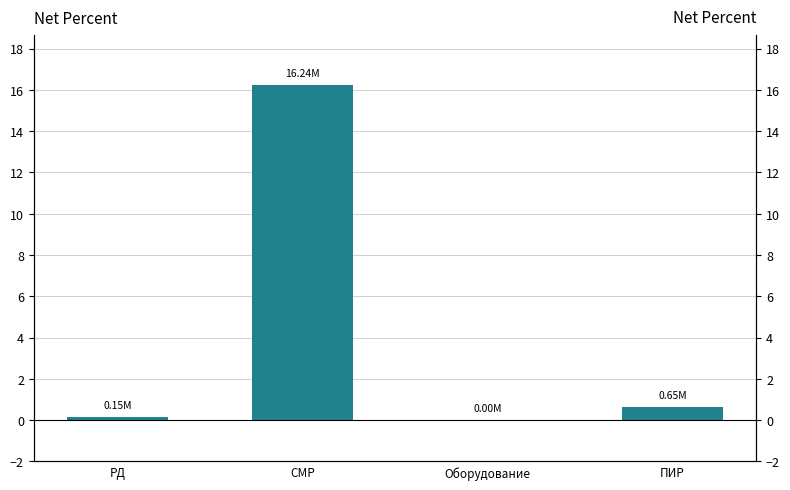

Reading left to right, transcribe all the data shown in this chart.

0.1	16.2	0.0	0.6